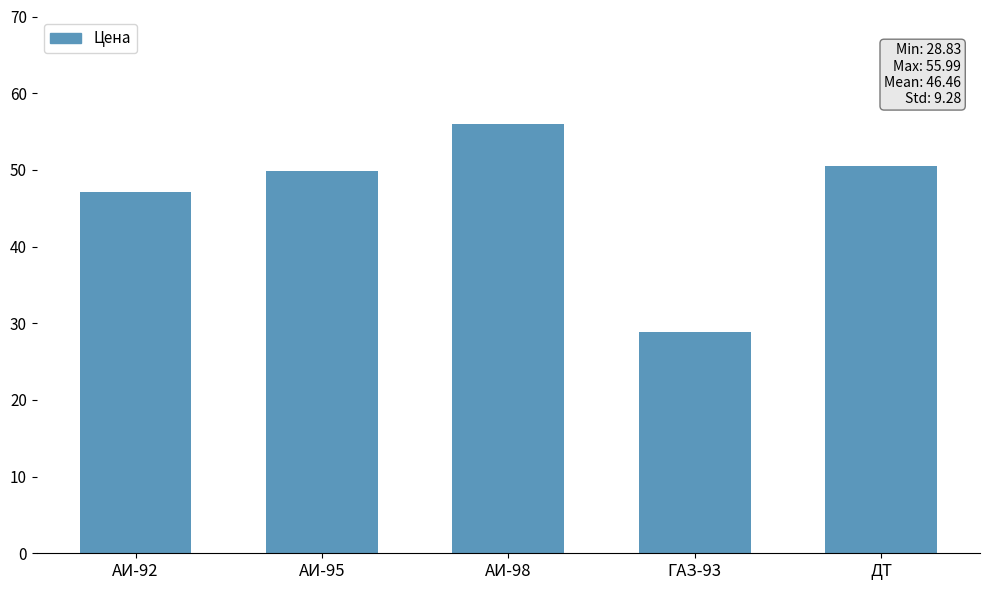

List the labels in order of value, largest first.

АИ-98, ДТ, АИ-95, АИ-92, ГАЗ-93